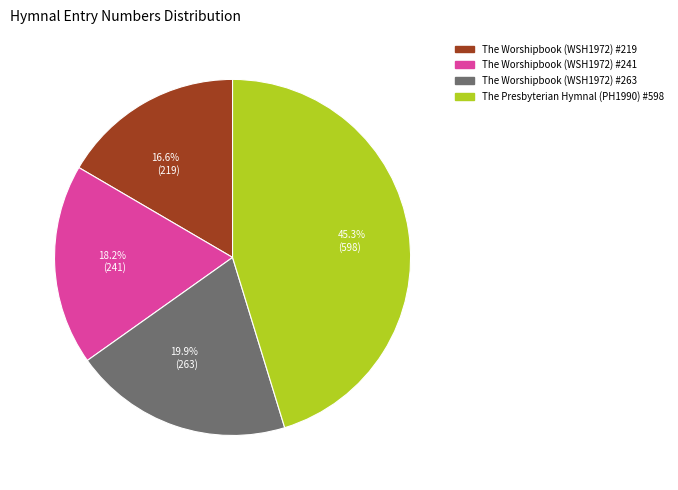

The The Worshipbook (WSH1972) #241 slice represents 18% of the pie. True or false?

True